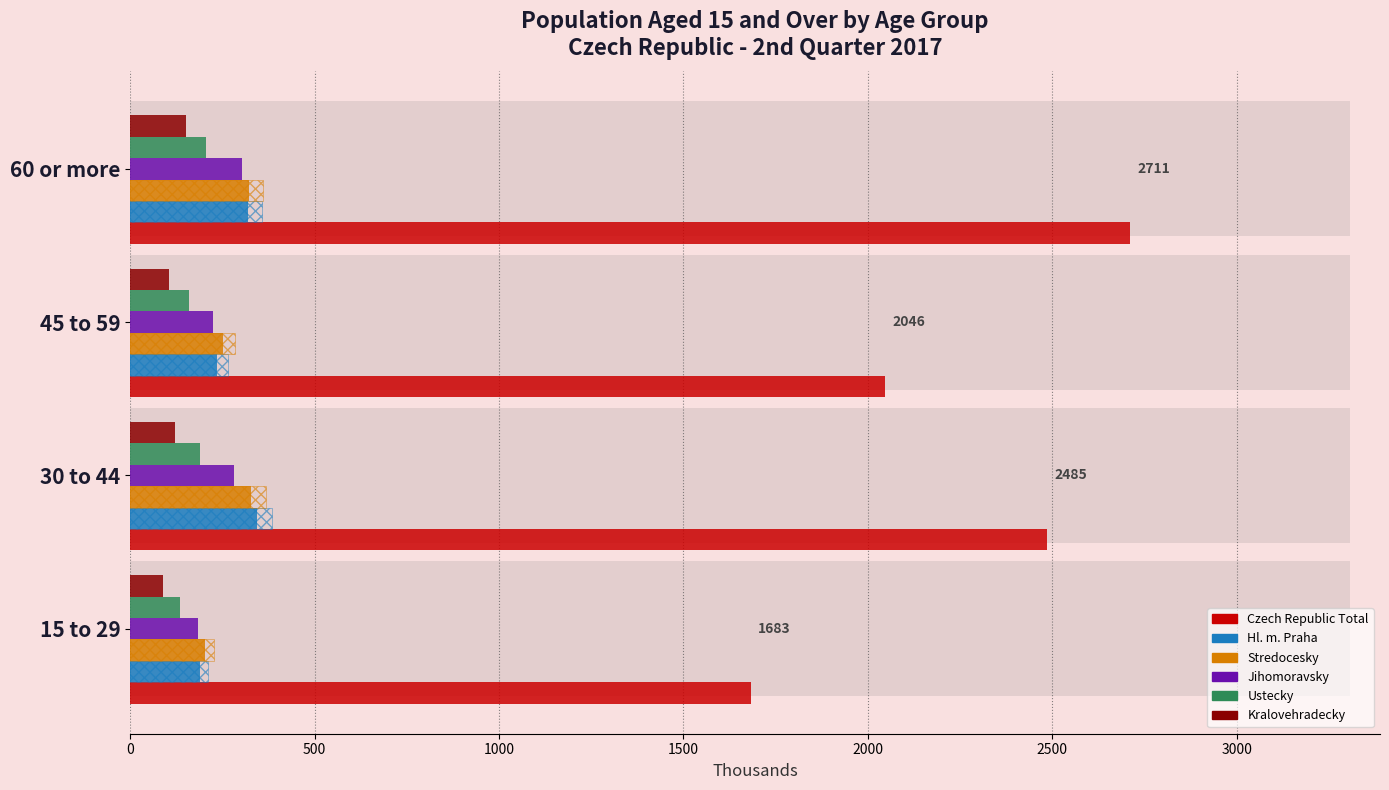

What is the maximum value shown in the chart?

2710.7